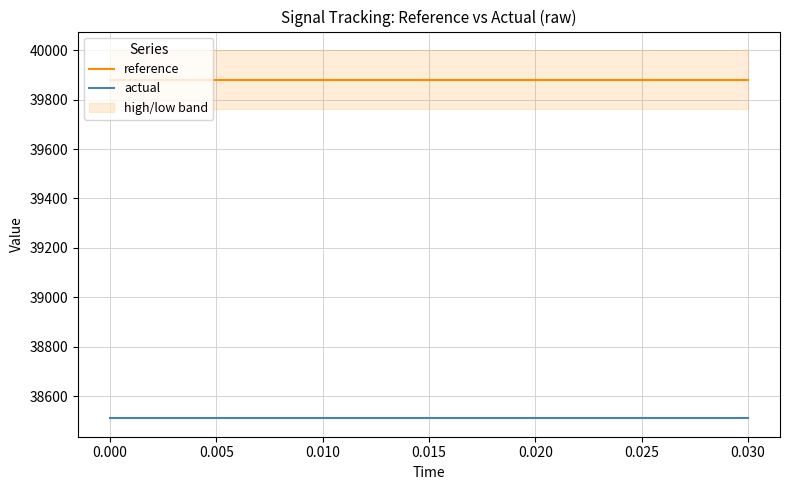

What value does the reference series have at 0.010?

39880.9